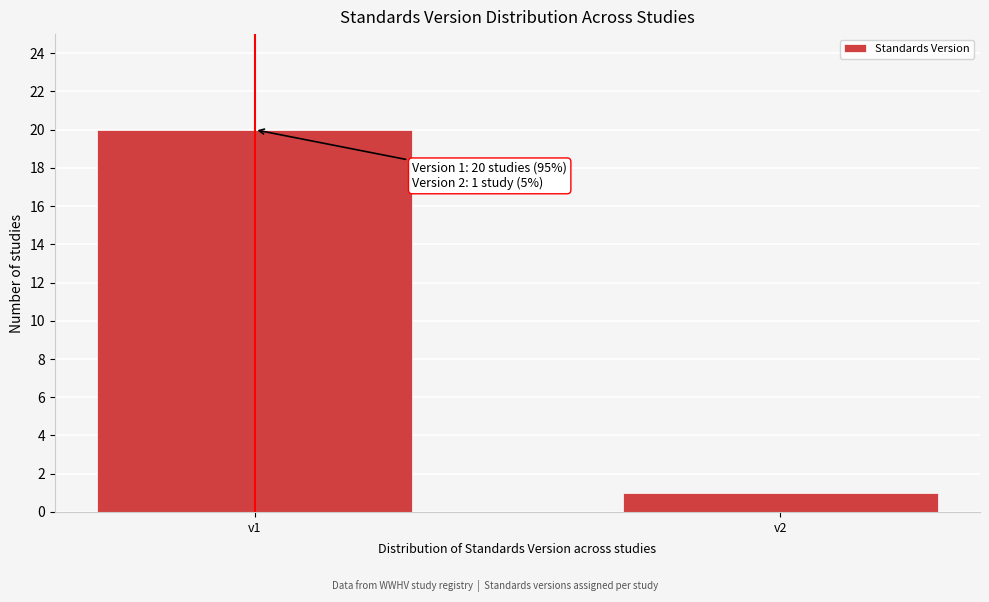

Reading left to right, list all the values displayed in this chart.

20	1